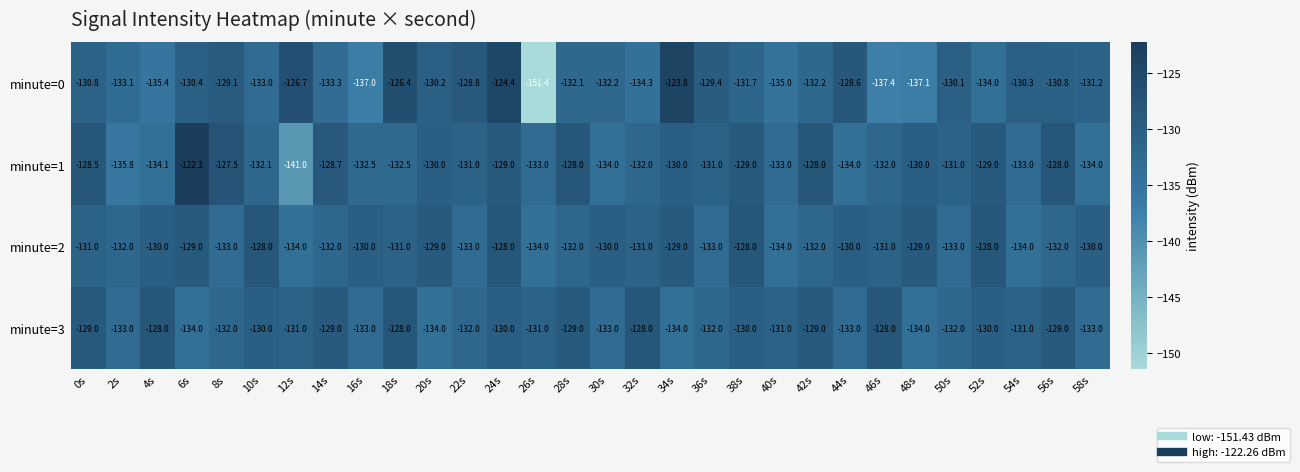

Which series has the largest range (max minus min)?

minute=0